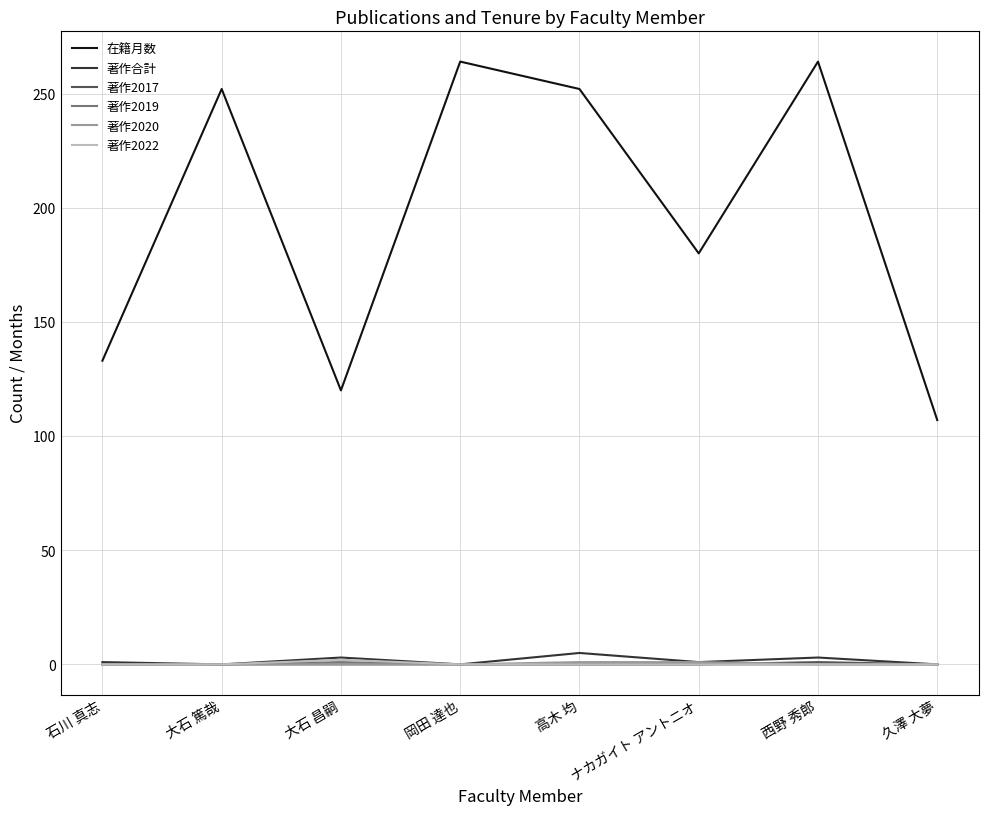

Which series has the widest spread of values?

在籍月数